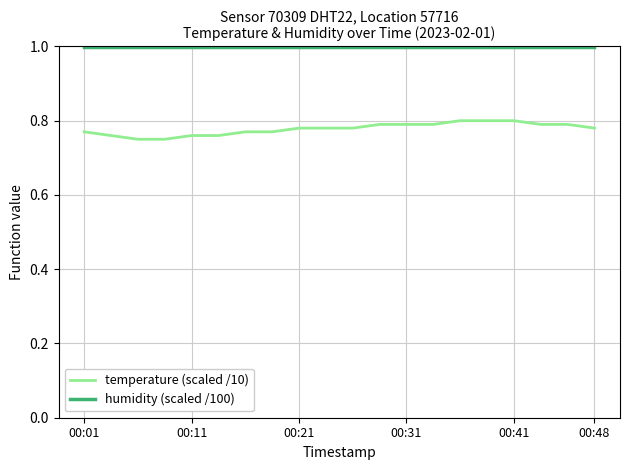

Rank the series by their maximum value, from highest to lowest.

humidity (scaled /100), temperature (scaled /10)